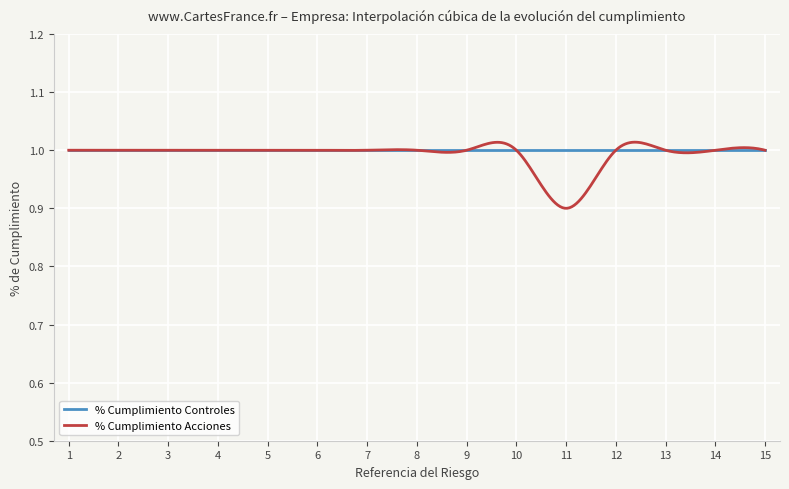

Which series has the widest spread of values?

% Cumplimiento Acciones